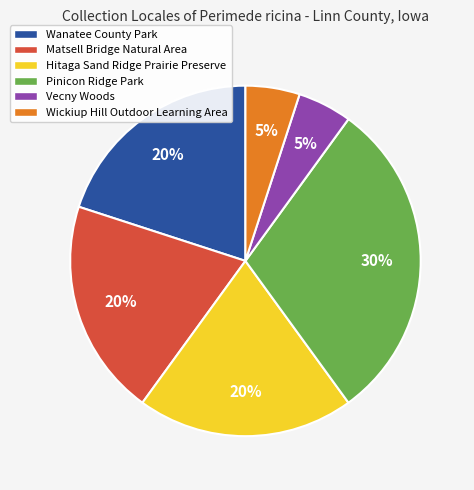

Do Pinicon Ridge Park and Vecny Woods together represent more than half of the pie?

No